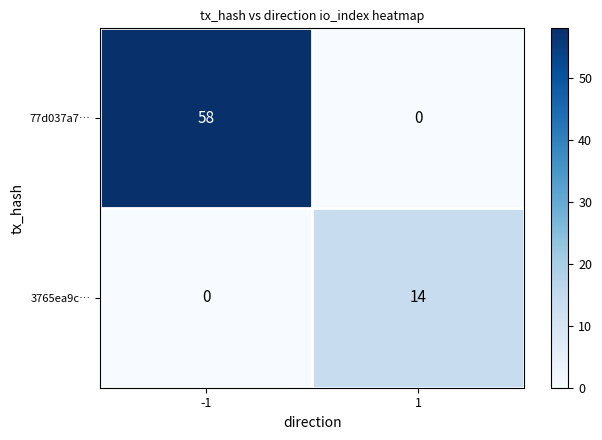

Which series has the largest total across all categories?

77d037a7…